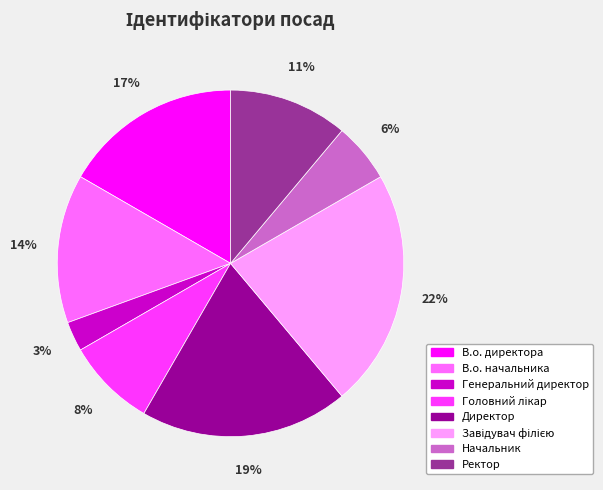

Is there any slice that represents more than half of the pie?

No